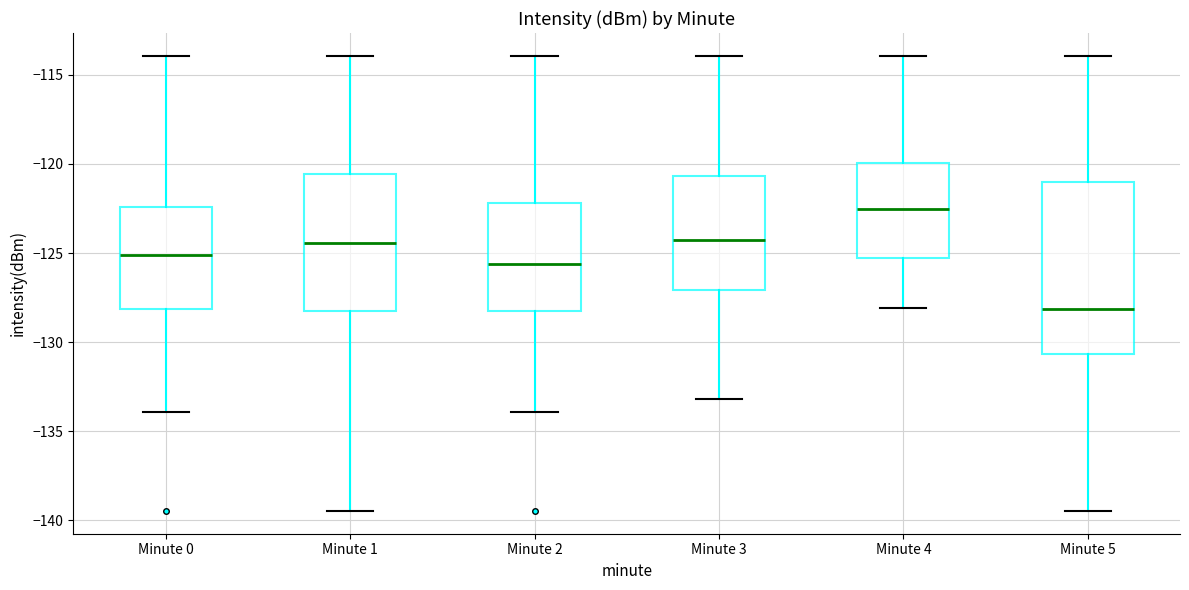

Reading left to right, transcribe this box plot: for each box, give where its median line is, the range the box spans, and where its two whiskers end, as read against the y-axis. The values are not printed on the chart, so give them approximately, as read against the axis.

Minute 0: median -125.0, box -128.0 to -122.5, whiskers -134.0 to -114.0
Minute 1: median -124.5, box -128.5 to -120.5, whiskers -139.5 to -114.0
Minute 2: median -125.5, box -128.5 to -122.0, whiskers -134.0 to -114.0
Minute 3: median -124.5, box -127.0 to -120.5, whiskers -133.0 to -114.0
Minute 4: median -122.5, box -125.5 to -120.0, whiskers -128.0 to -114.0
Minute 5: median -128.0, box -130.5 to -121.0, whiskers -139.5 to -114.0